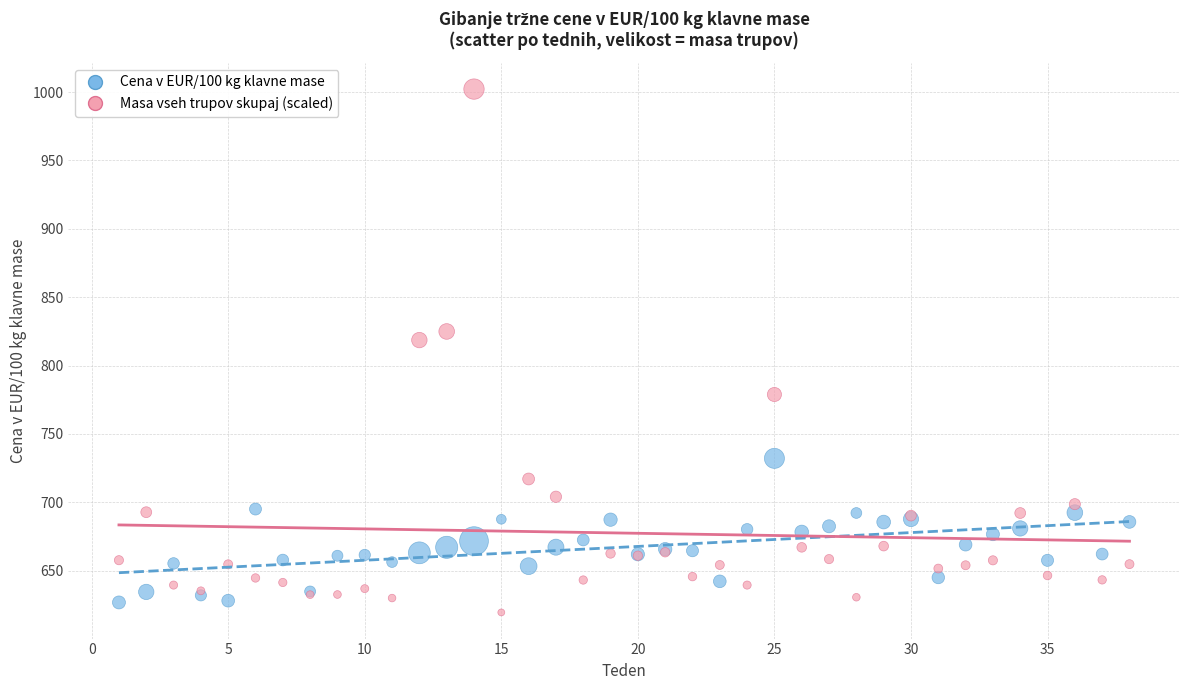

Which series has the largest Y range (max minus min)?

Masa vseh trupov skupaj (scaled)